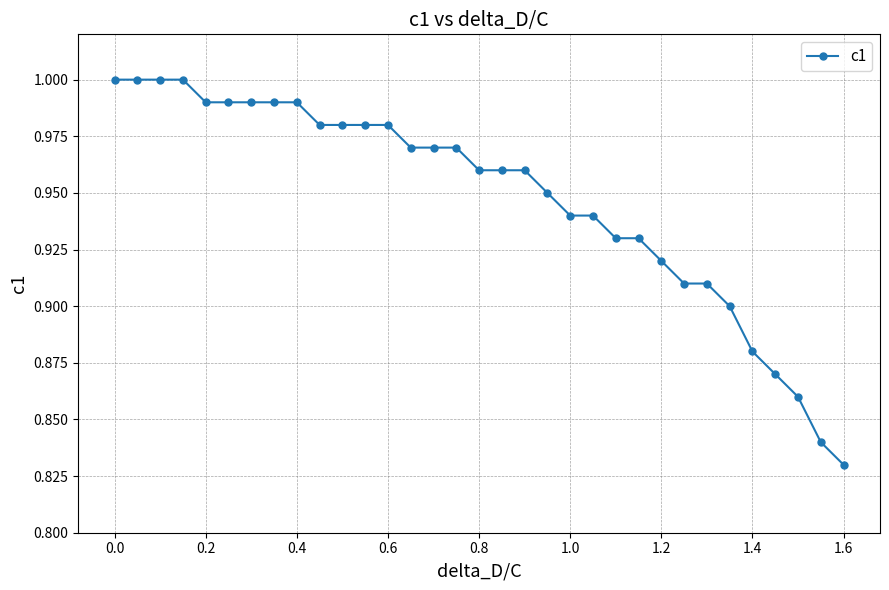

What is the sum of all values?

31.3